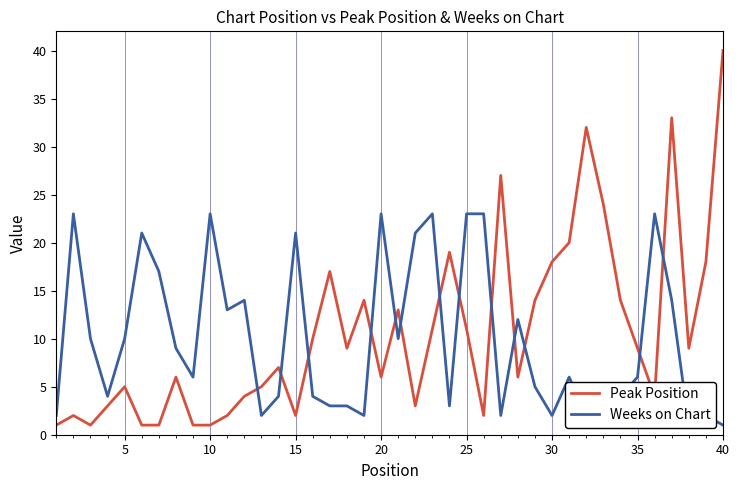

The value of Weeks on Chart at 30 is 1. True or false?

False